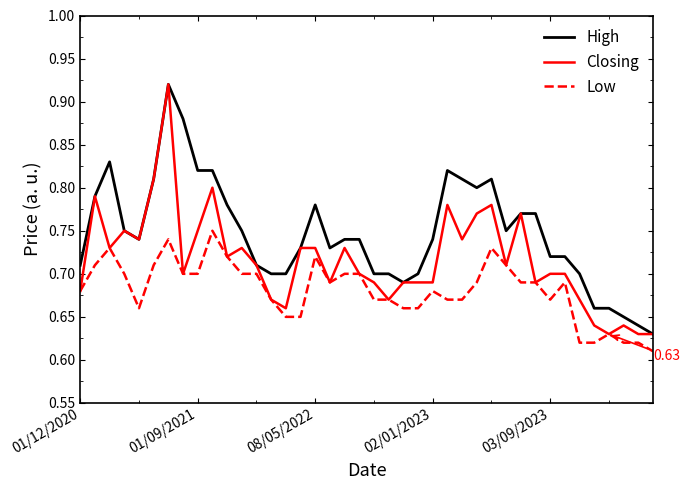

List the series in order of their overall mean, highest first.

High, Closing, Low